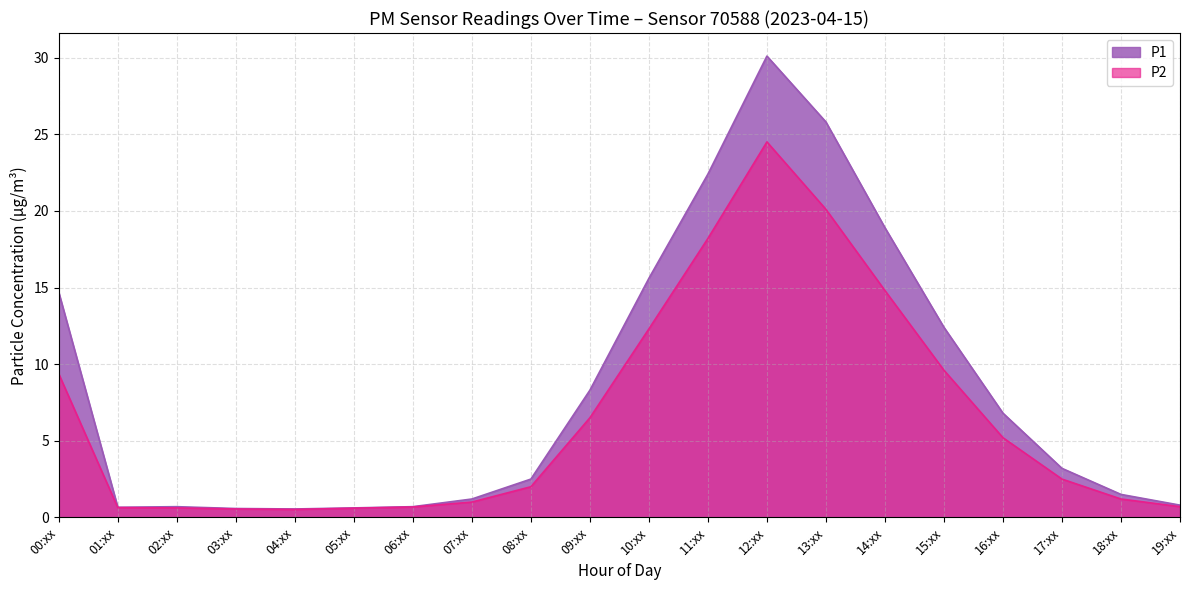

What position from the right is 15:00?

5